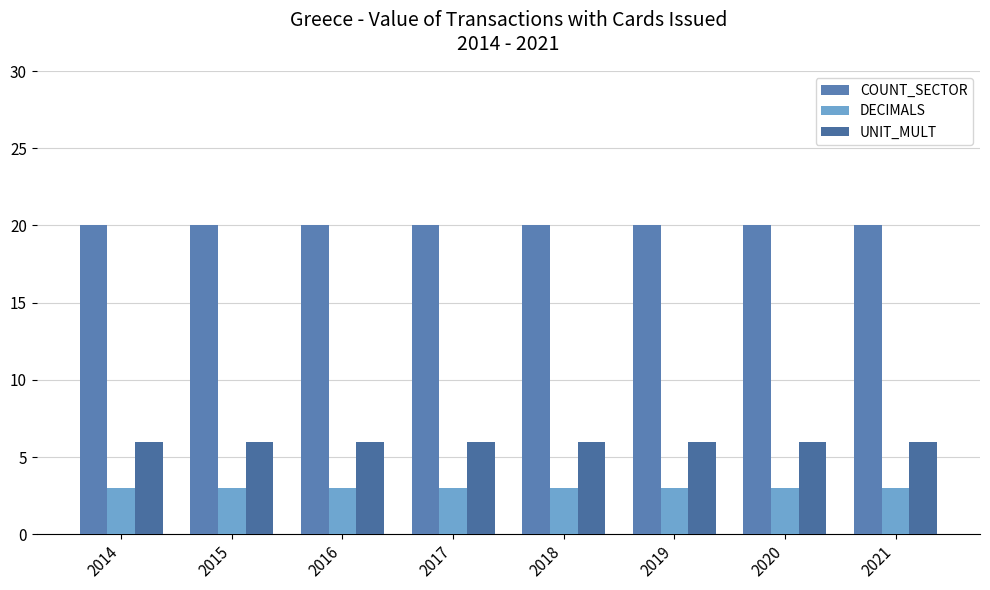

List the series in order of their peak value, highest first.

COUNT_SECTOR, UNIT_MULT, DECIMALS